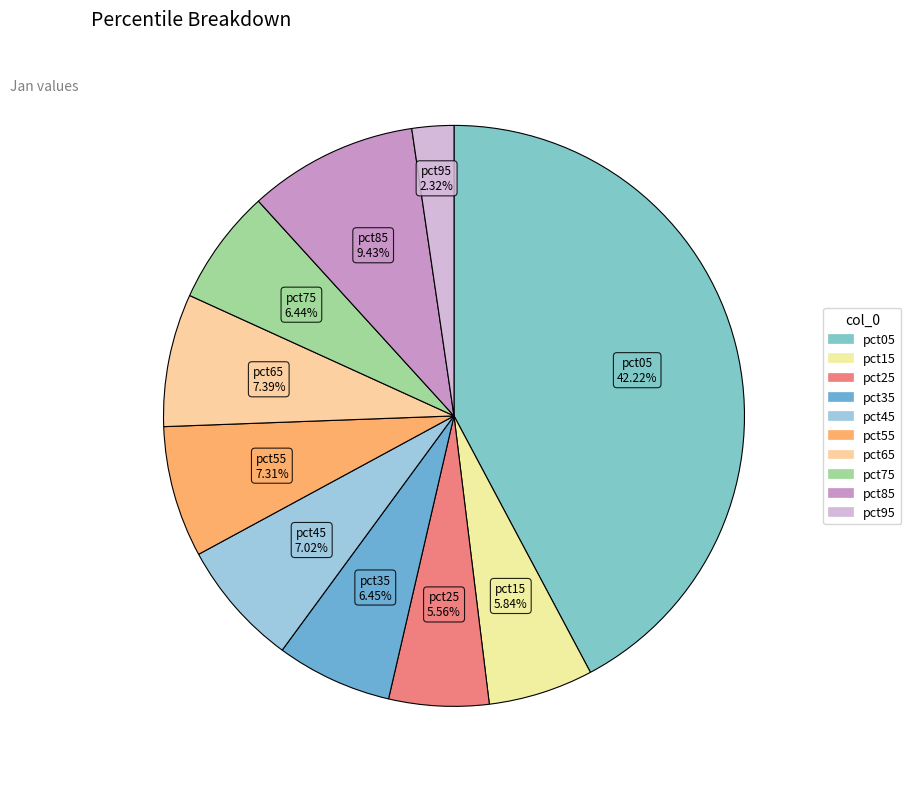

Does pct25 account for over 50% of the chart?

No